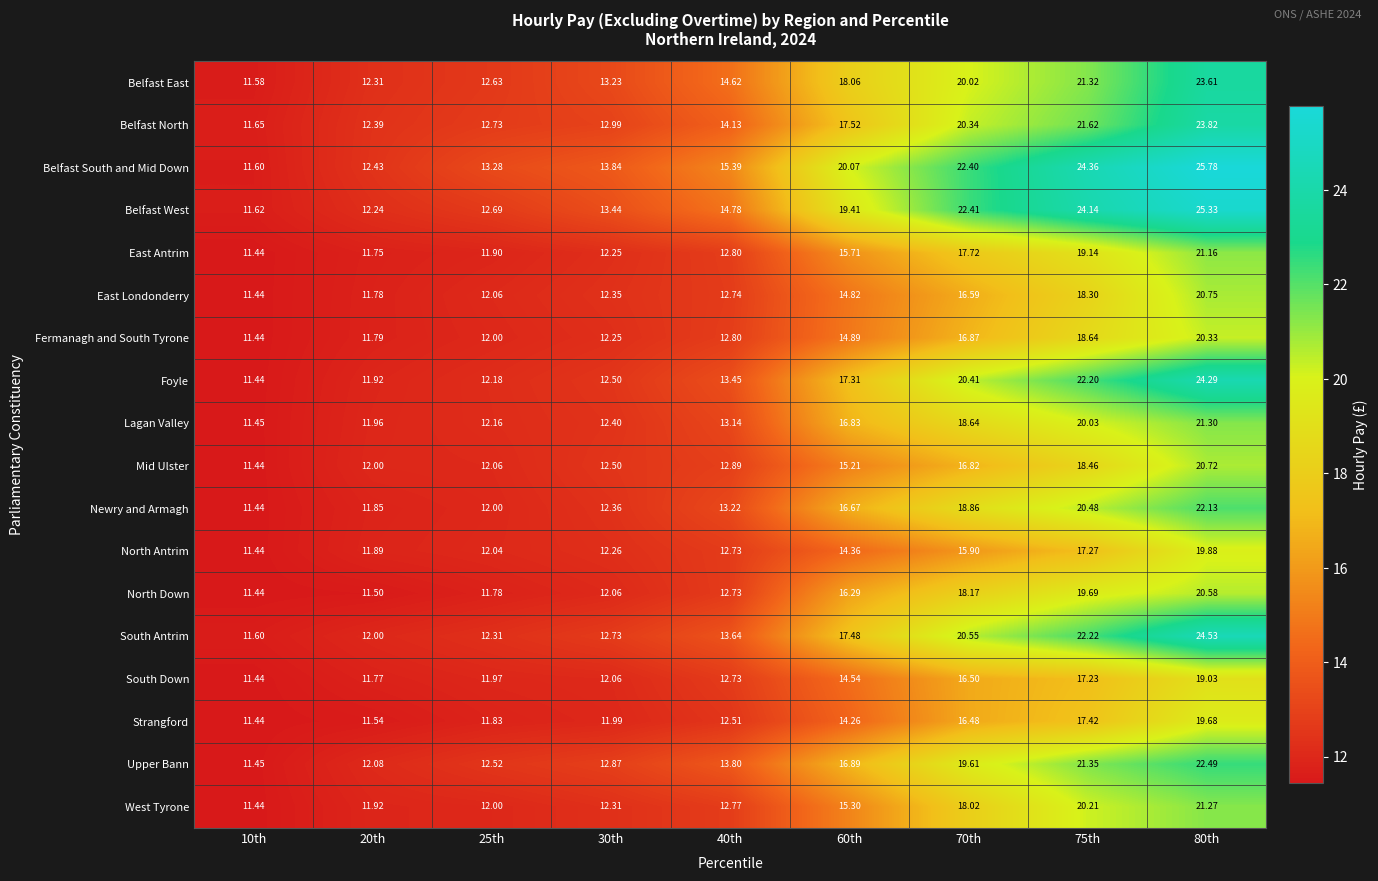

Count the number of categories in the chart.

9